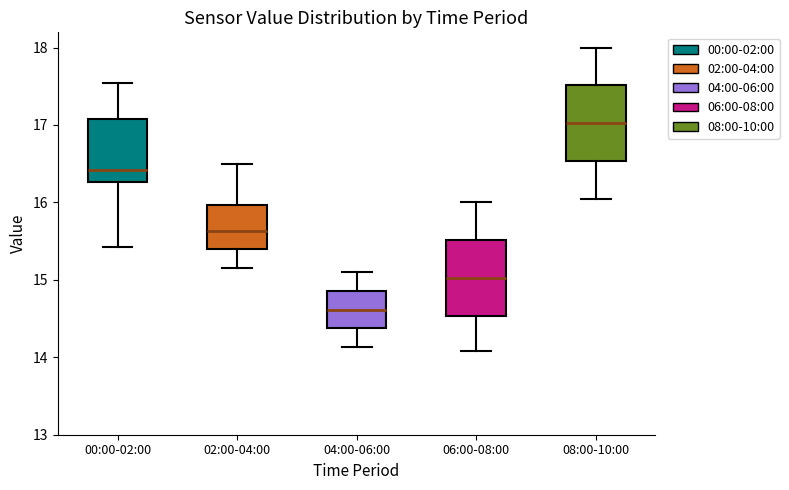

Reading left to right, transcribe this box plot: for each box, give where its median line is, the range the box spans, and where its two whiskers end, as read against the y-axis. The values are not printed on the chart, so give them approximately, as read against the axis.

00:00-02:00: median 16.4, box 16.3 to 17.1, whiskers 15.4 to 17.5
02:00-04:00: median 15.6, box 15.4 to 16.0, whiskers 15.2 to 16.5
04:00-06:00: median 14.6, box 14.4 to 14.9, whiskers 14.1 to 15.1
06:00-08:00: median 15.0, box 14.5 to 15.5, whiskers 14.1 to 16.0
08:00-10:00: median 17.0, box 16.5 to 17.5, whiskers 16.1 to 18.0